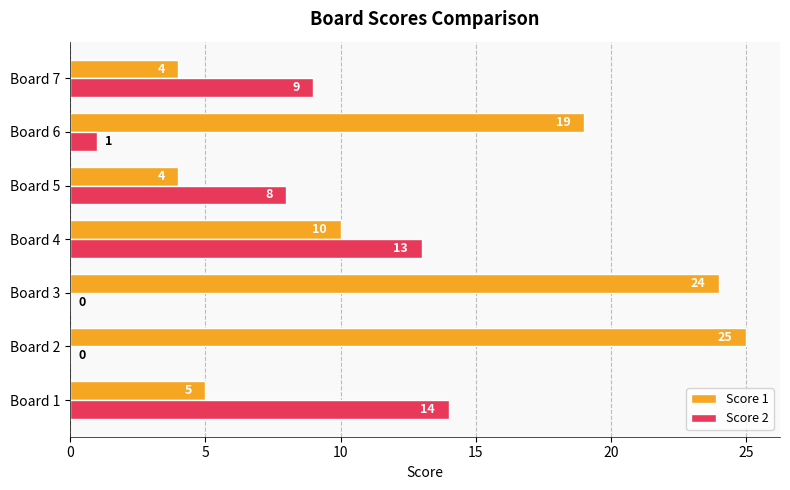

Is it true that Score 1 equals 5 at Board 1?

True